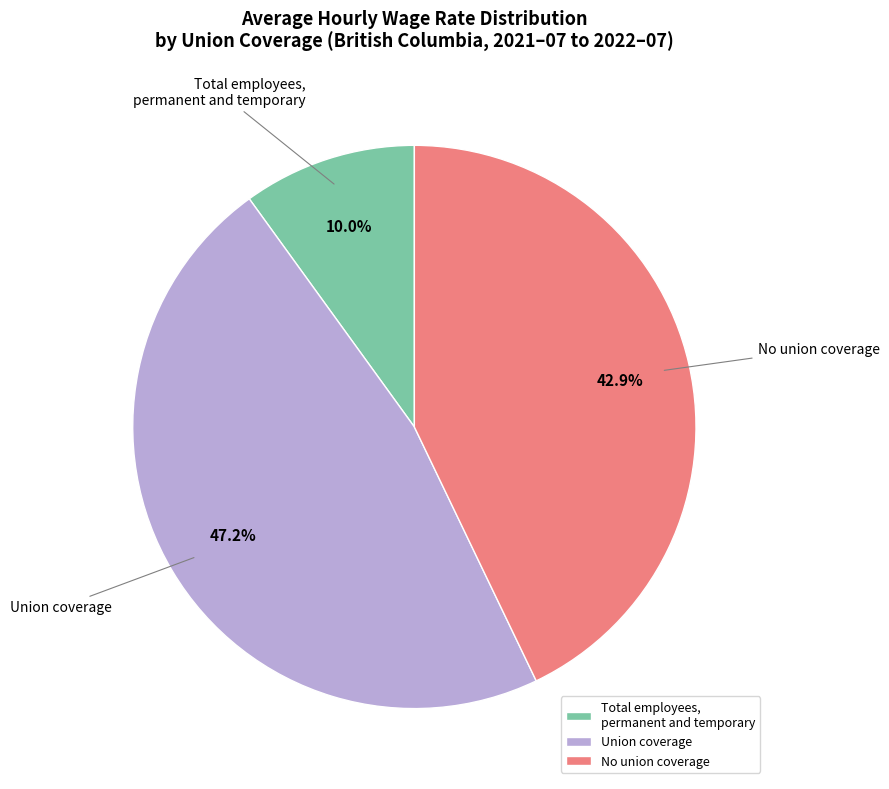

Approximately how many times larger is the value at No union coverage compared to Total employees, permanent and temporary?

4.3